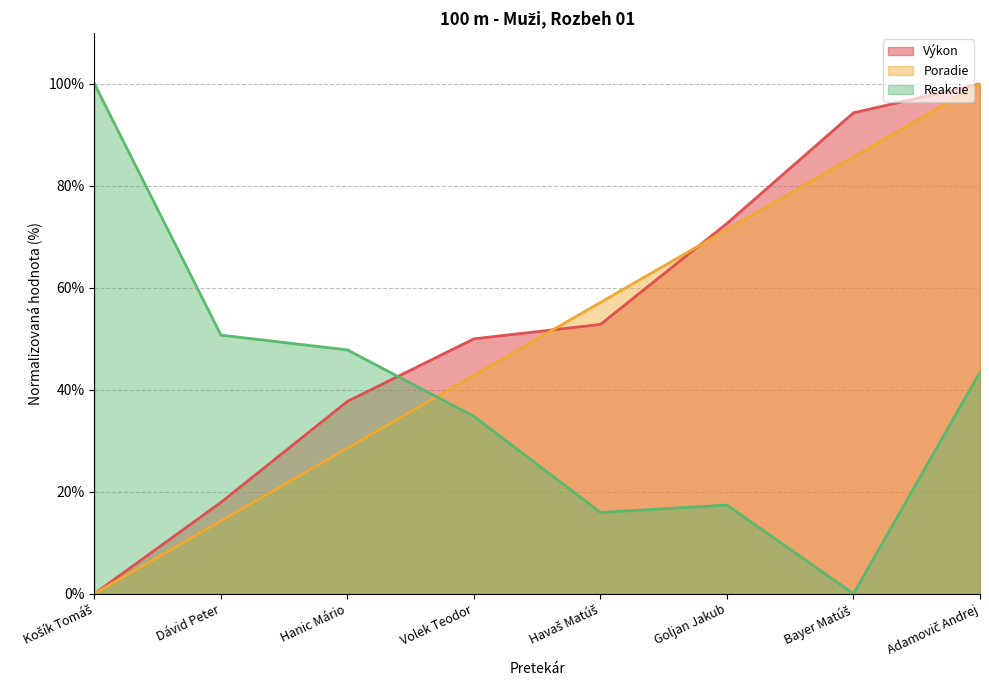

What is the total value across all series at Havaš Matúš?

125.9